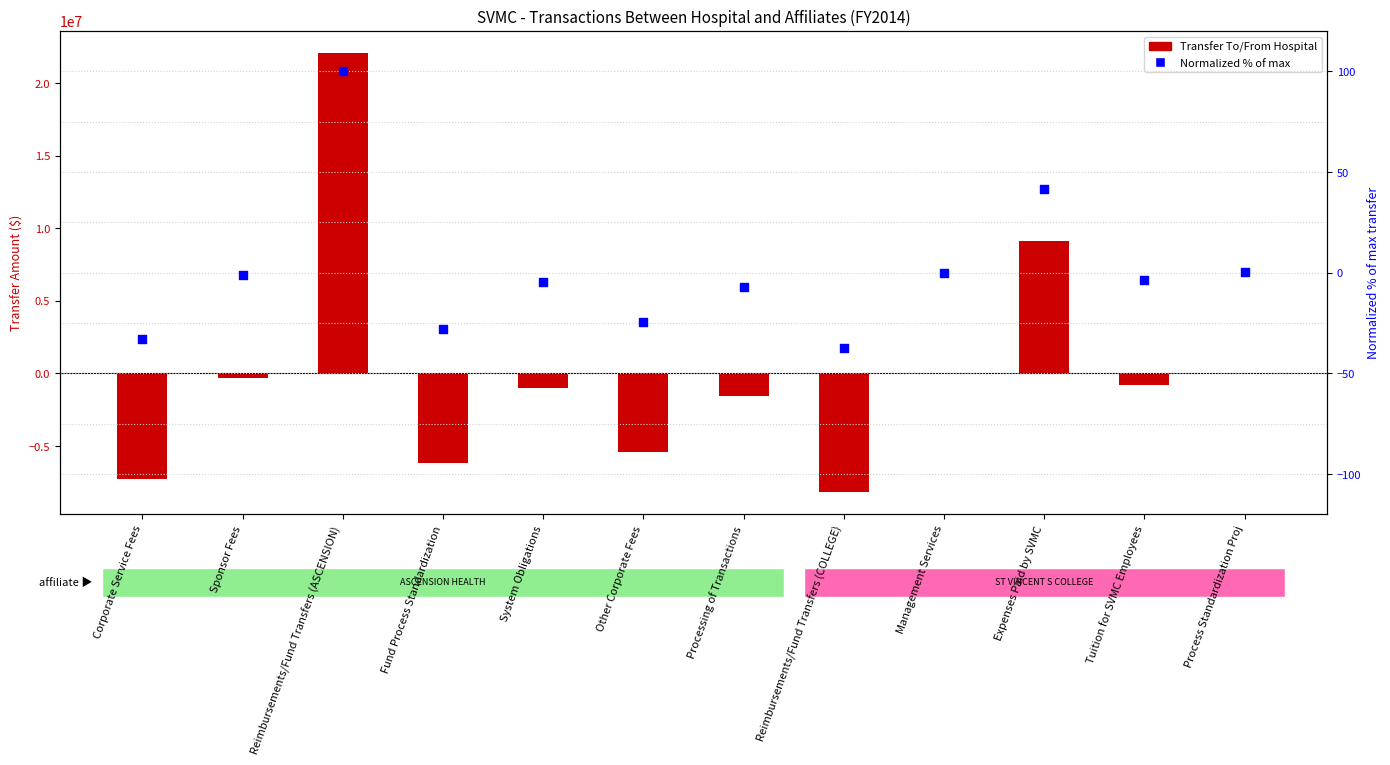

At which category is the sum across all series the highest?

Reimbursements/Fund Transfers (ASCENSION)